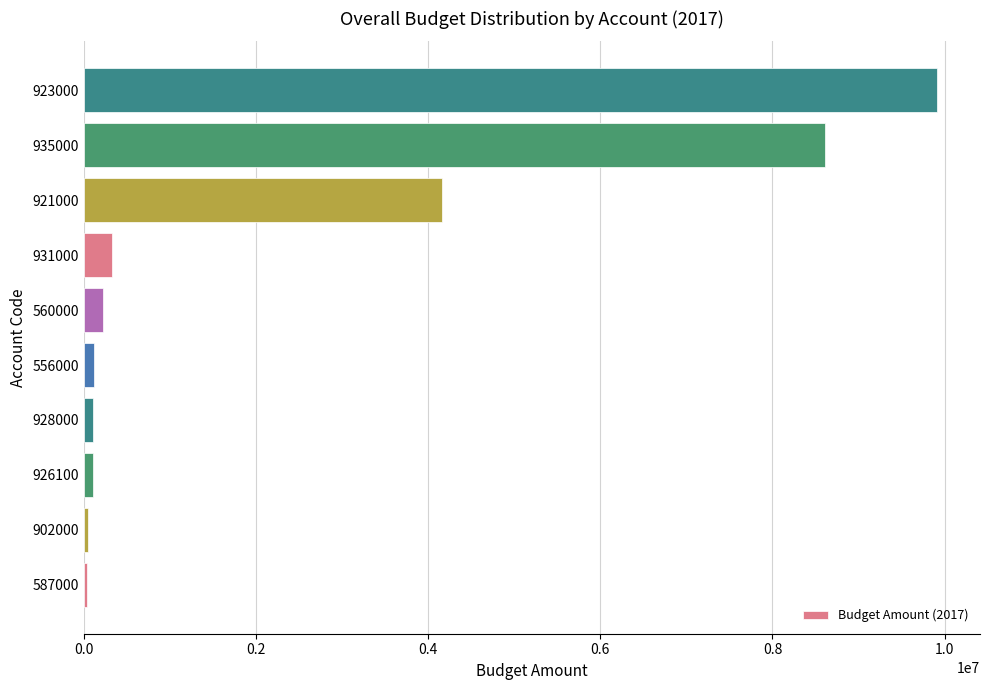

Does the chart contain stacked bars?

No